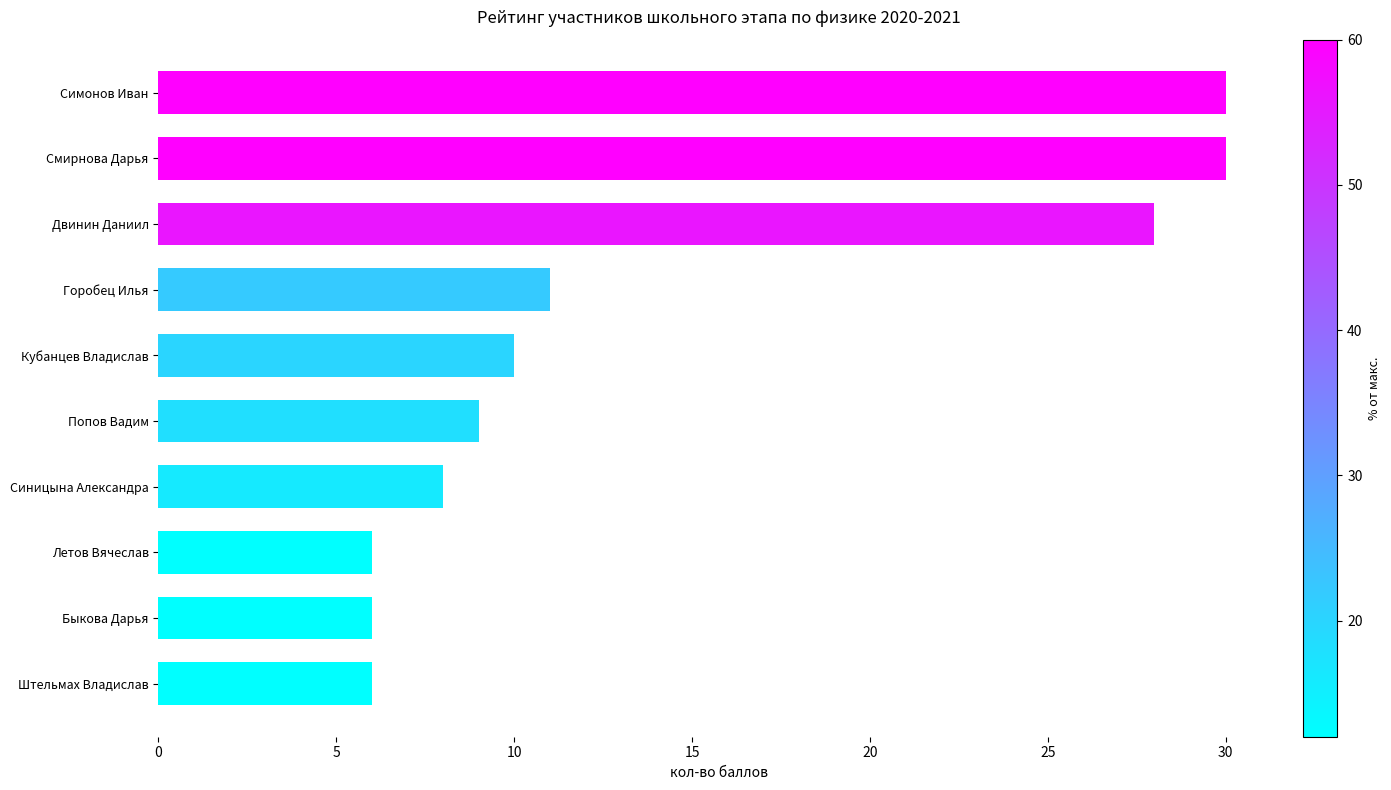

How many series are shown in this chart?

1